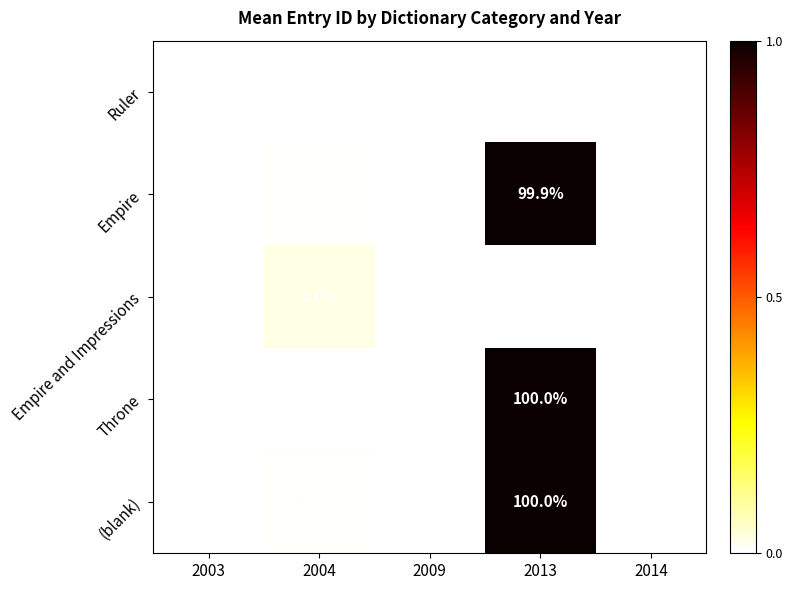

The value of (blank) at 2004 is 0.8. True or false?

True